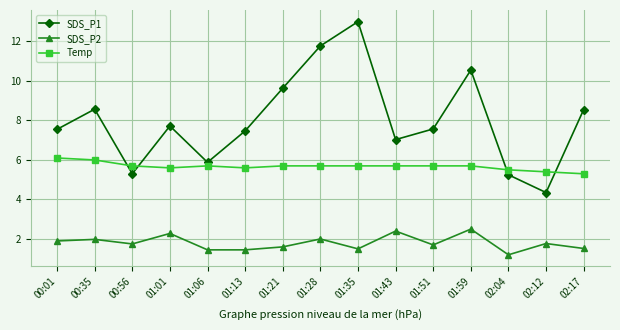

True or false: SDS_P2 and Temp cross at least once.

False